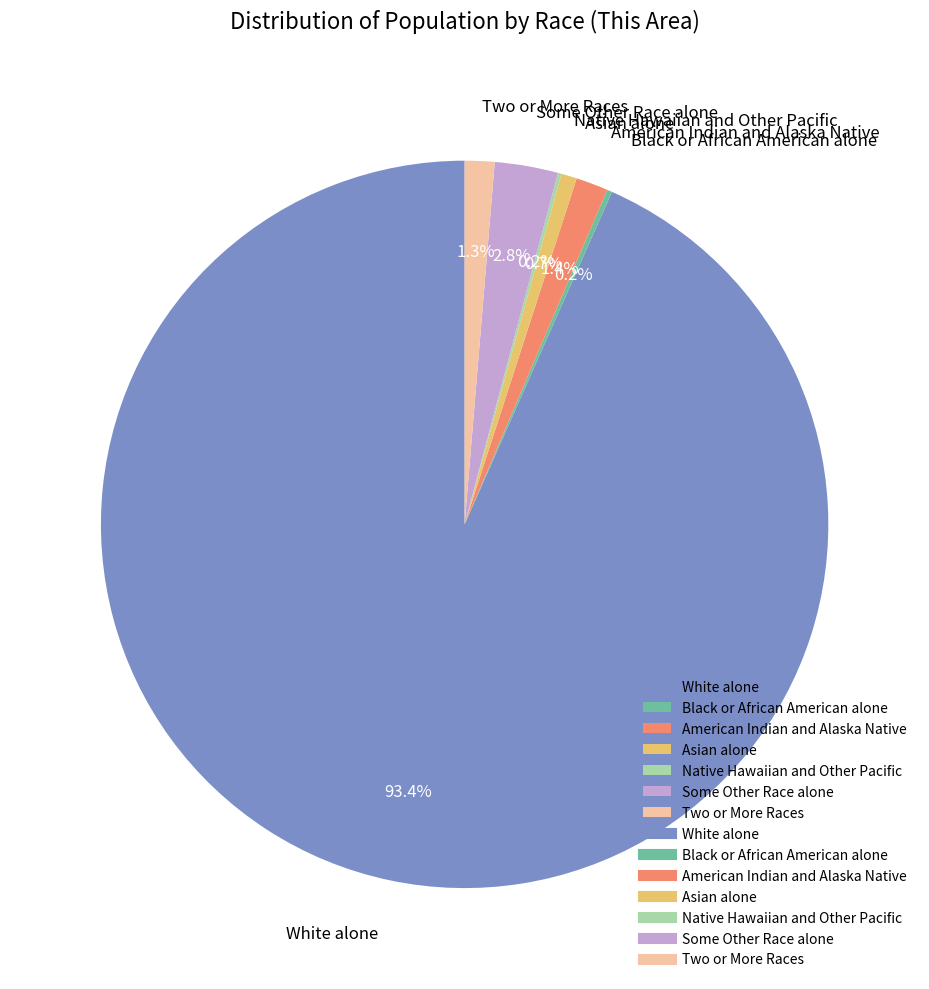

Is there a majority slice in this chart?

Yes